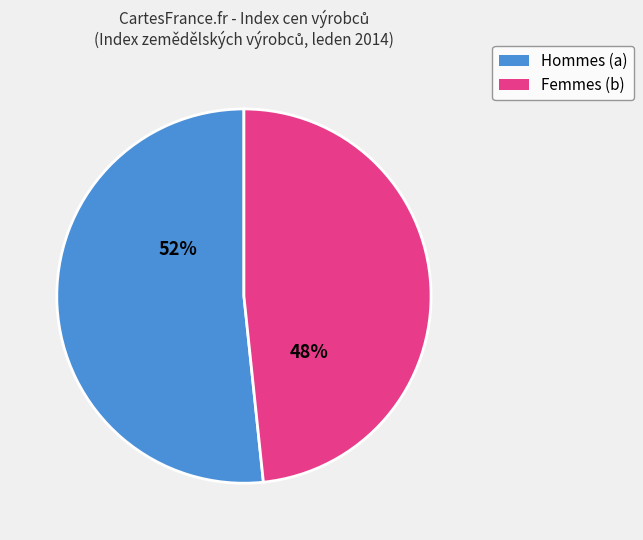

How many segments does this pie chart have?

2